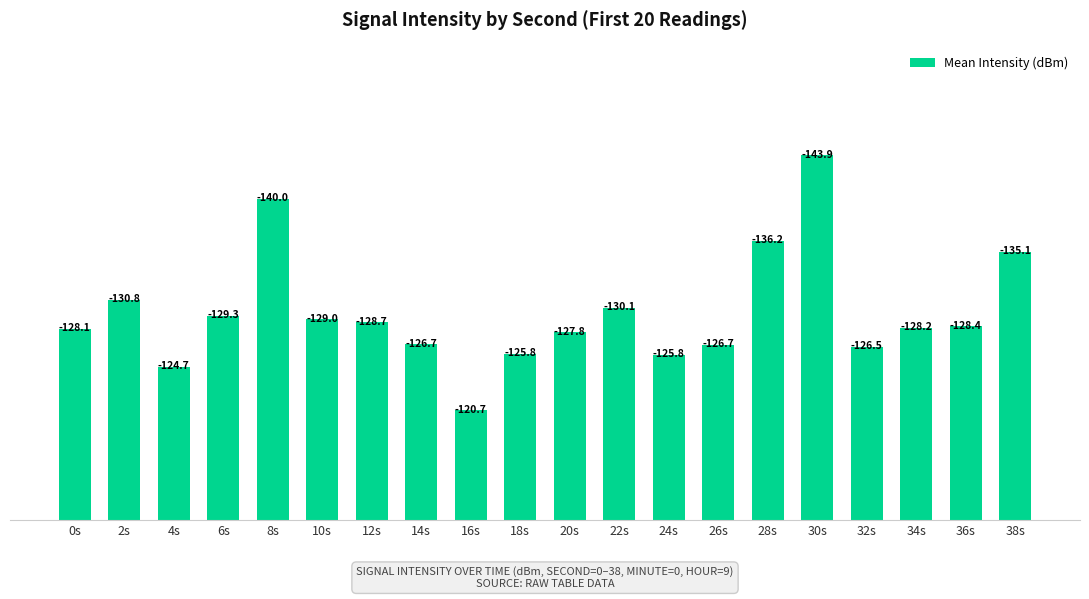

The value at 2s is -210.5. True or false?

False